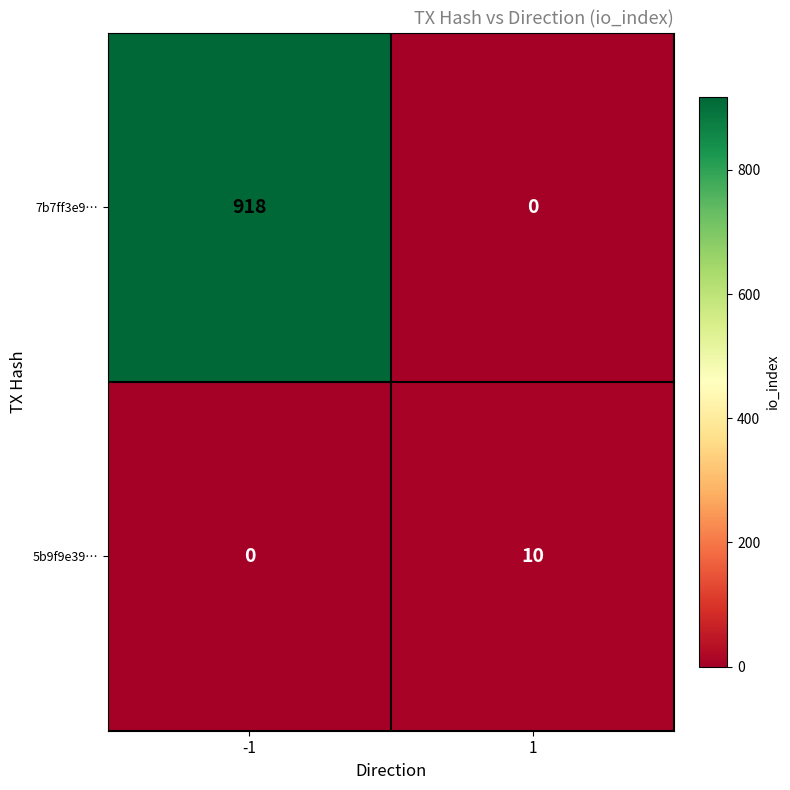

At which category is the sum across all series the highest?

-1